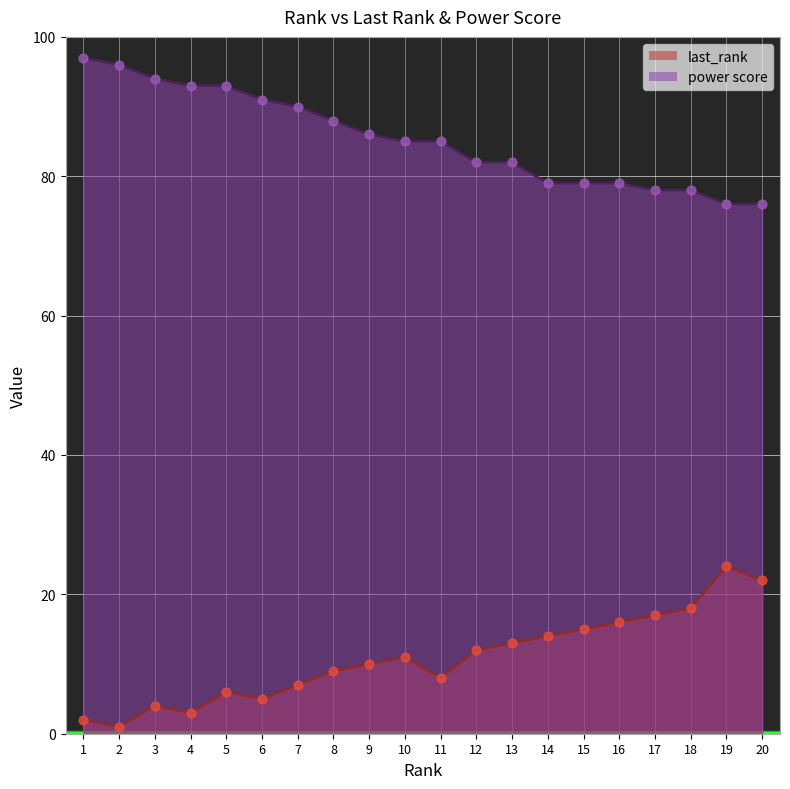

At how many categories does at least one series exceed 14?

20